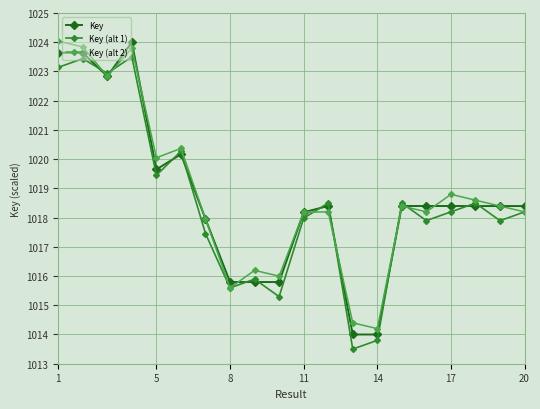

What is the value of the Key point at the 1st from the left?

1023.6